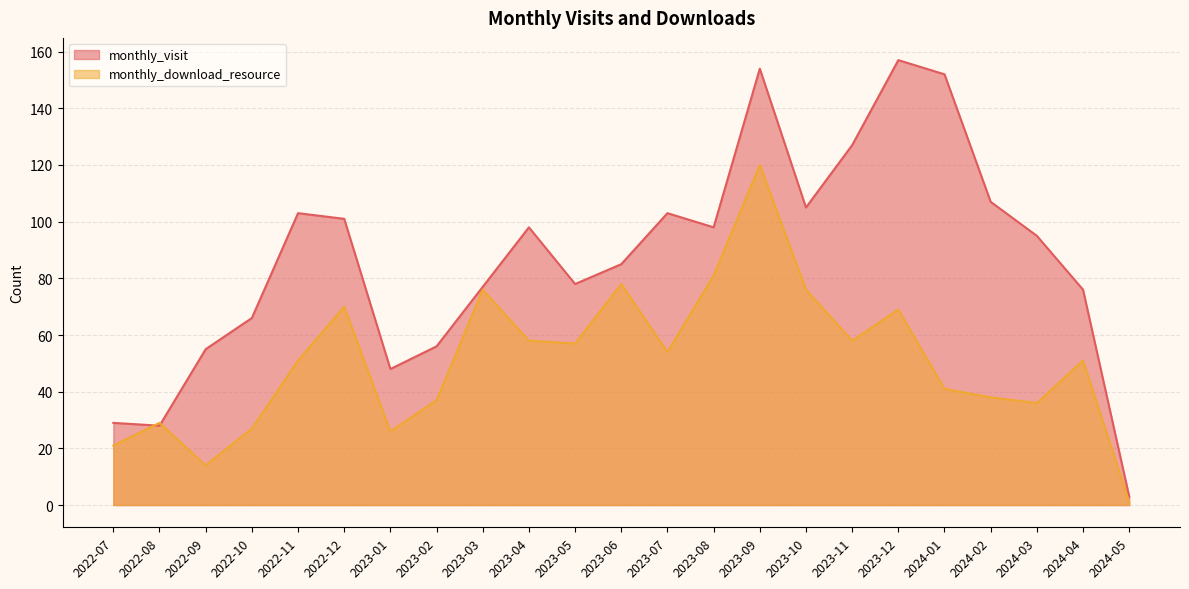

Which series has the largest total across all categories?

monthly_visit